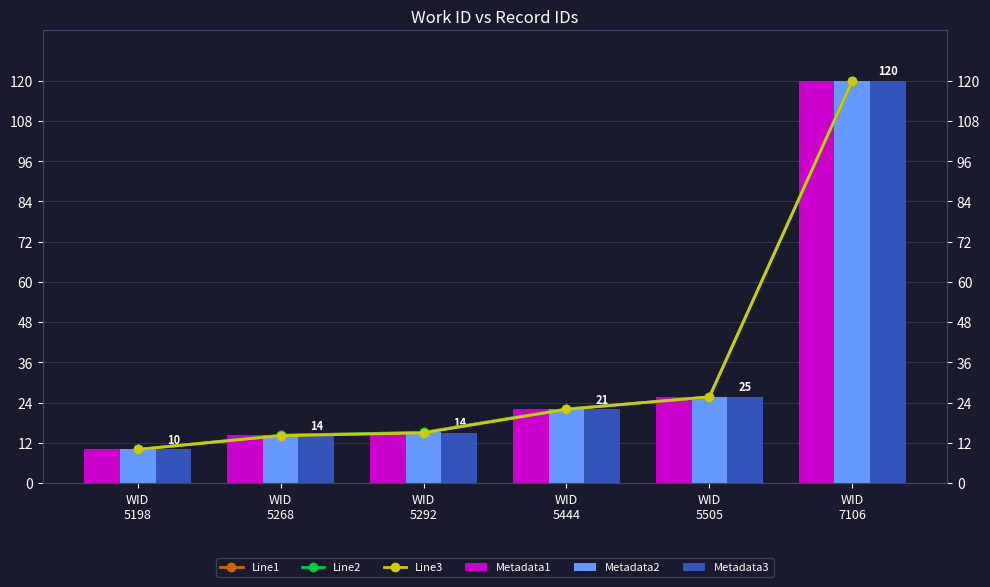

What is the sum of all Metadata2 values?

207.0